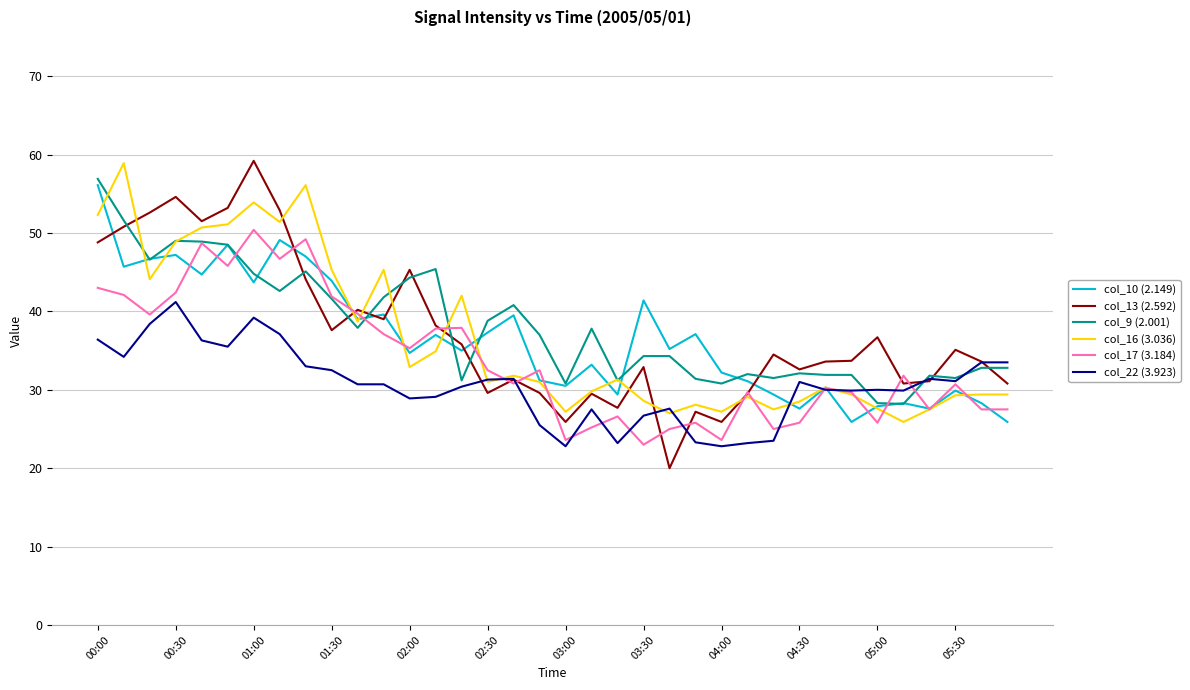

After their last crossing, which series has the higher values: col_13 (2.592) or col_9 (2.001)?

col_9 (2.001)